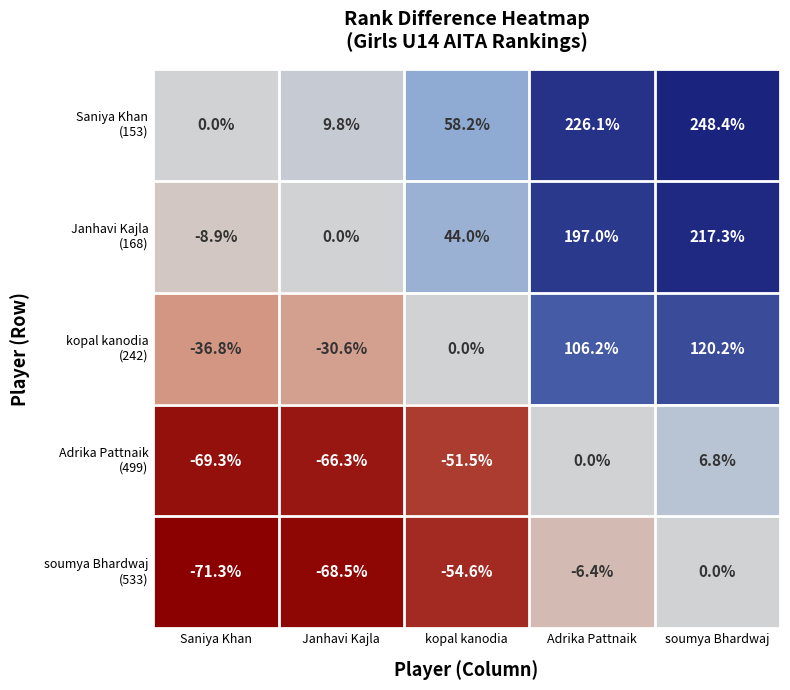

How many series are shown in this chart?

5